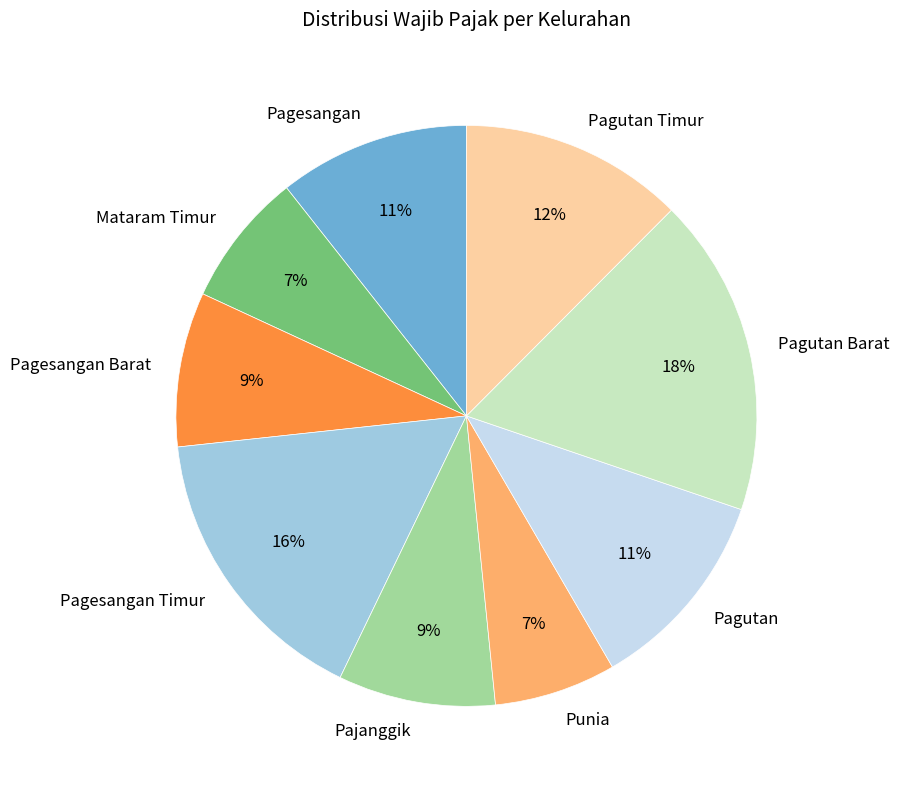

What is the largest slice in the pie chart?

Pagutan Barat